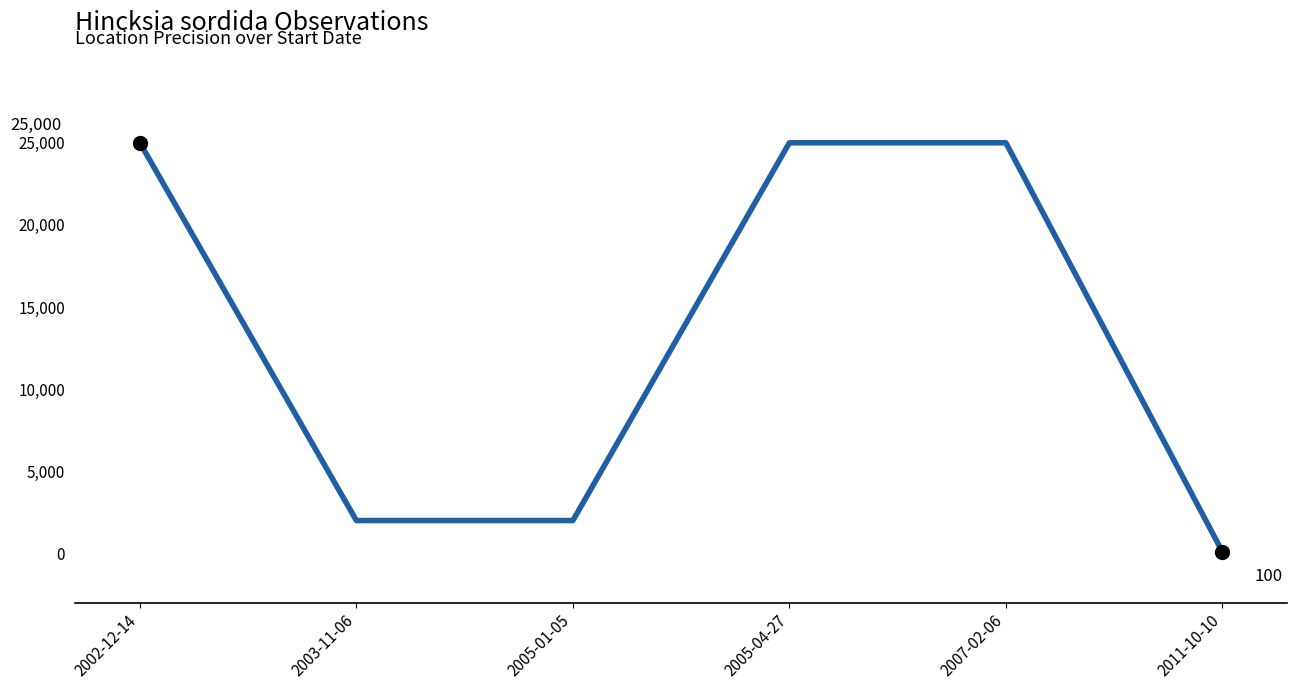

What is the difference between the maximum and second lowest values?

23000